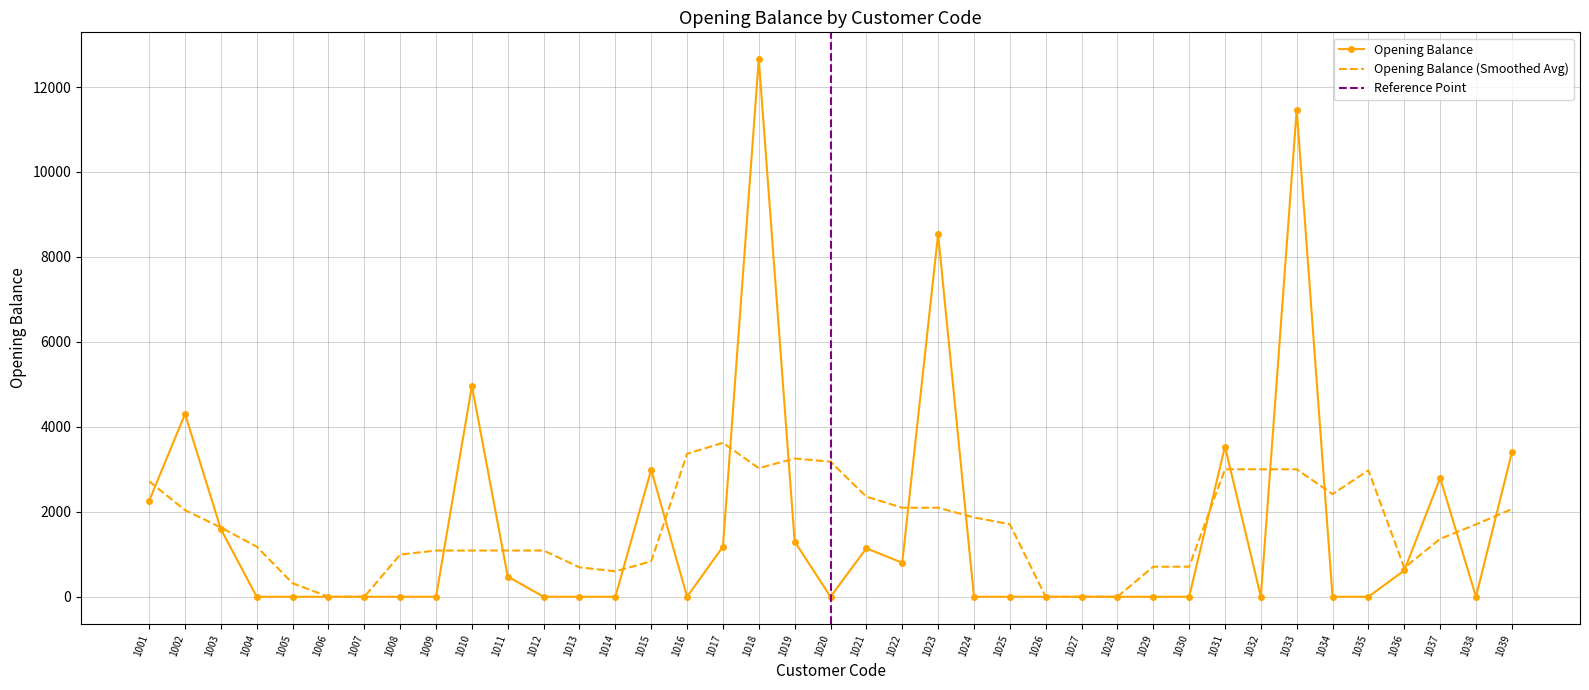

Is this an area chart (filled region under the line)?

No